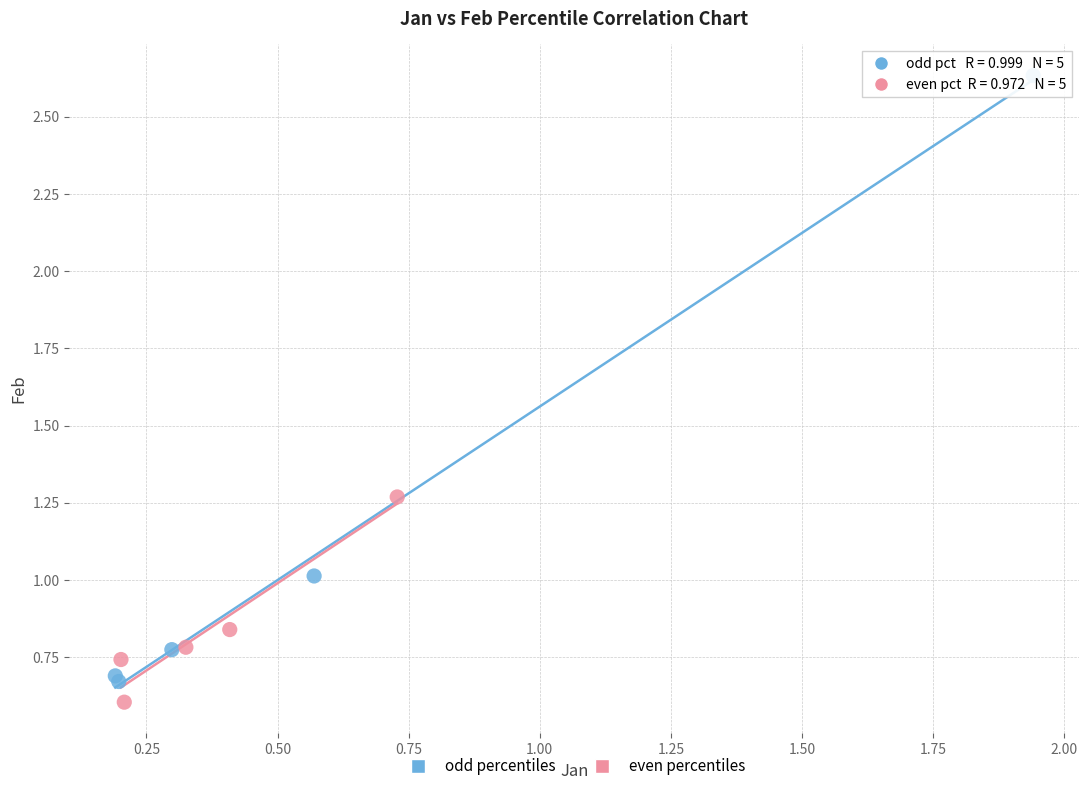

Which series has the largest Y range (max minus min)?

odd percentiles